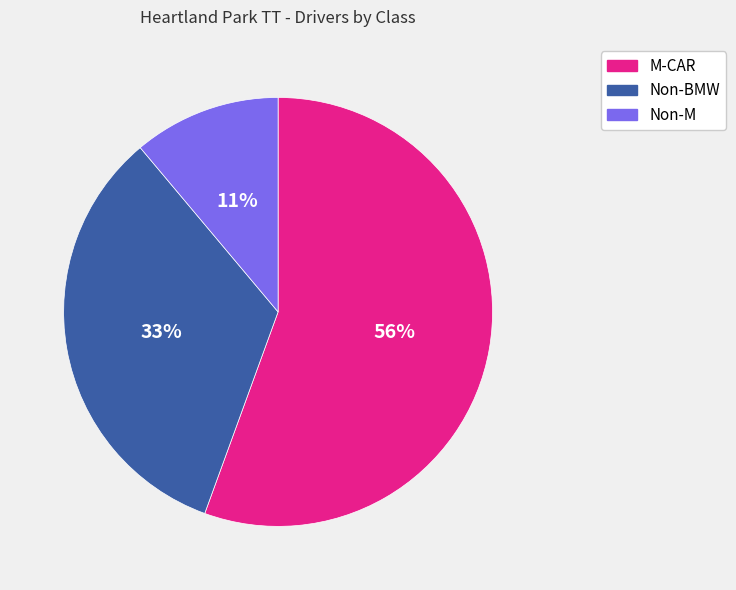

What is the ratio of the value at M-CAR to the value at Non-BMW?

1.7